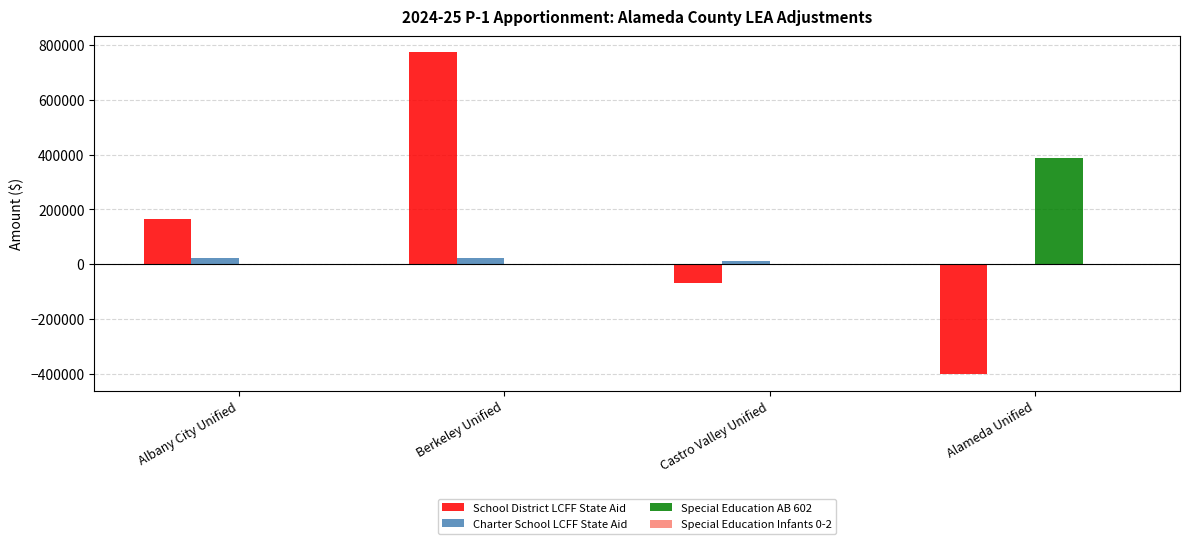

At which category is the sum across all series the highest?

Berkeley Unified